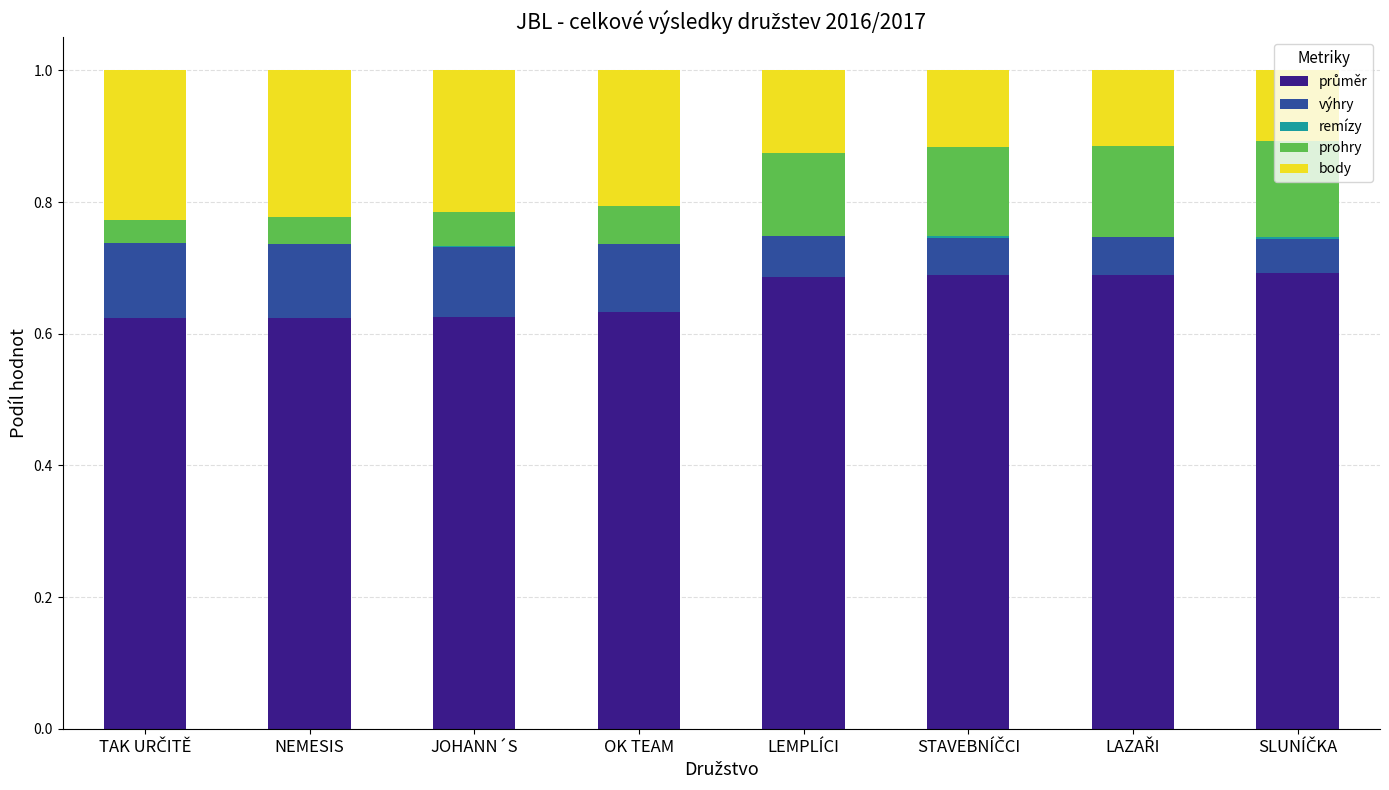

What is the total value across all series at JOHANN´S?

1.0